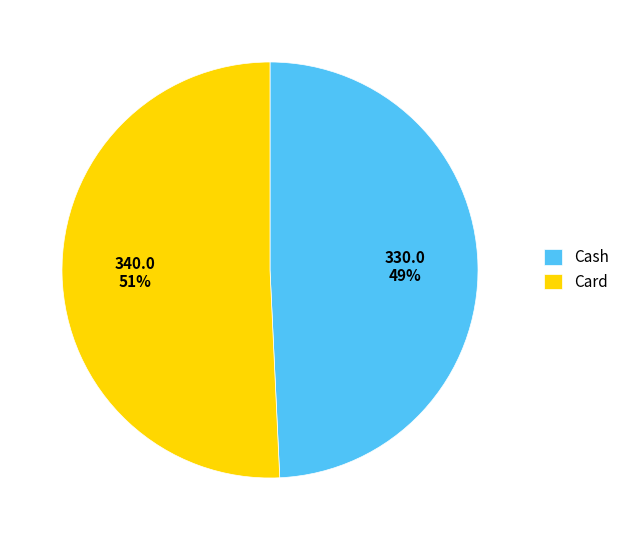

Which category accounts for the majority?

Card